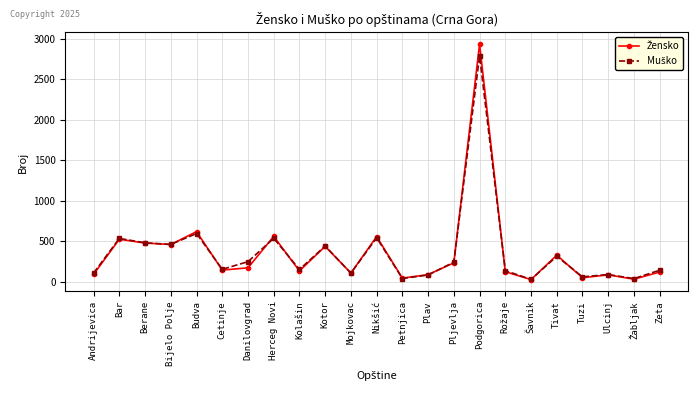

Which category has the highest value across all series?

Podgorica